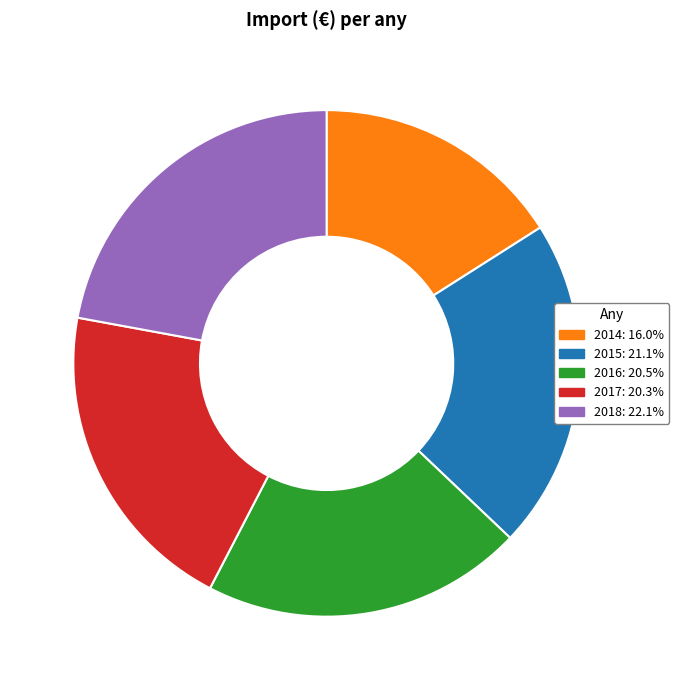

Do 2018 and 2017 together represent more than half of the pie?

No